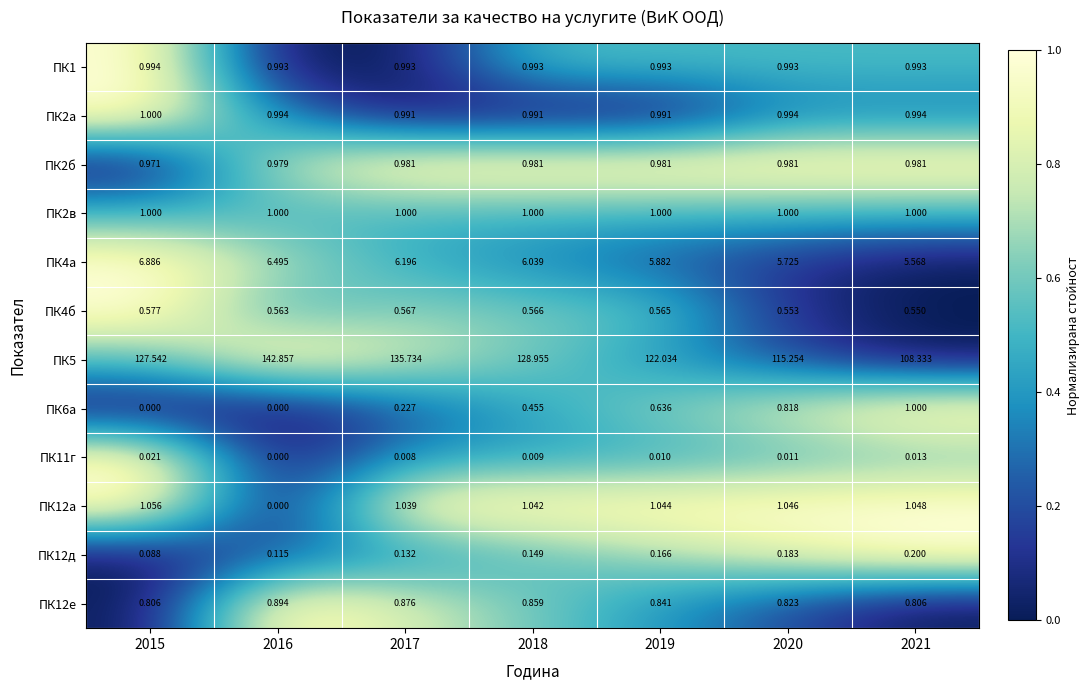

At how many categories does at least one series exceed 0?

7